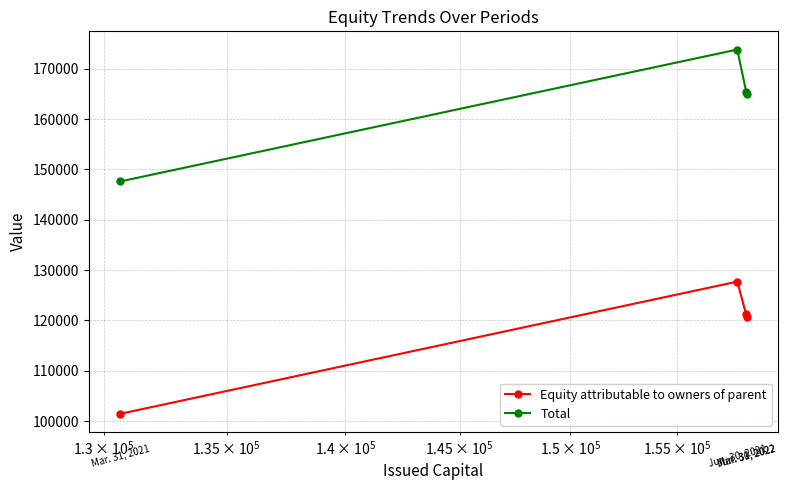

What is the sum of all Equity attributable to owners of parent values?

471047